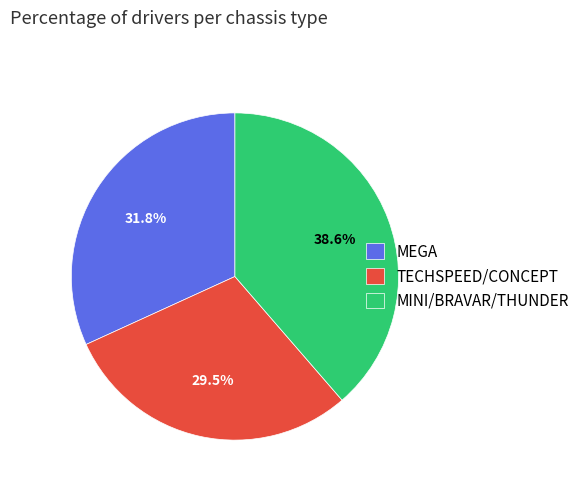

What percentage do TECHSPEED/CONCEPT and MINI/BRAVAR/THUNDER together represent?

68.2%